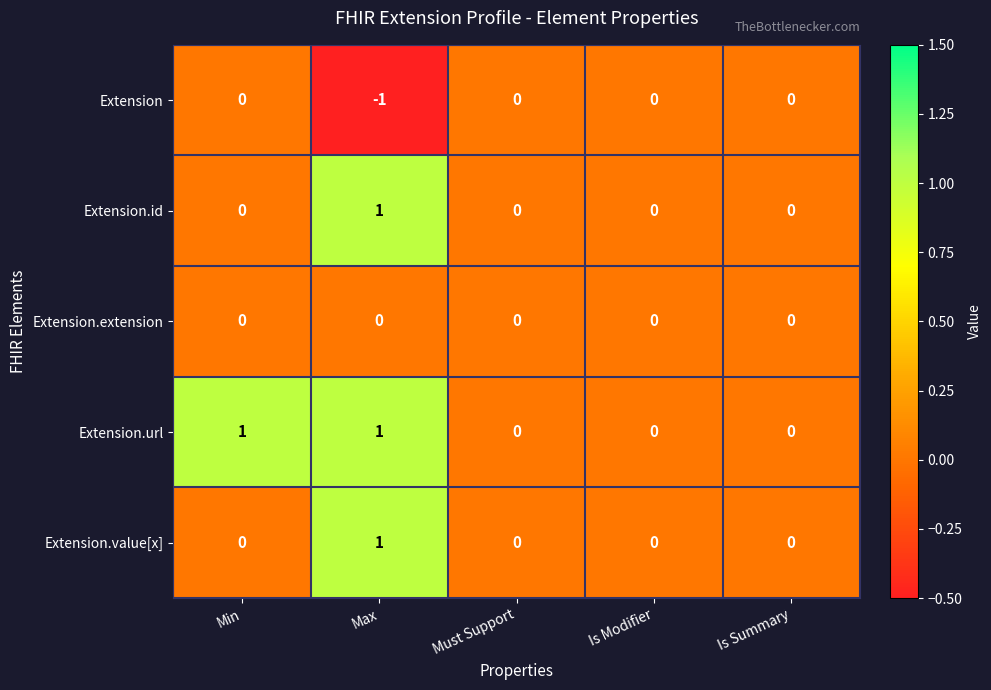

Which series has the largest total across all categories?

Extension.url